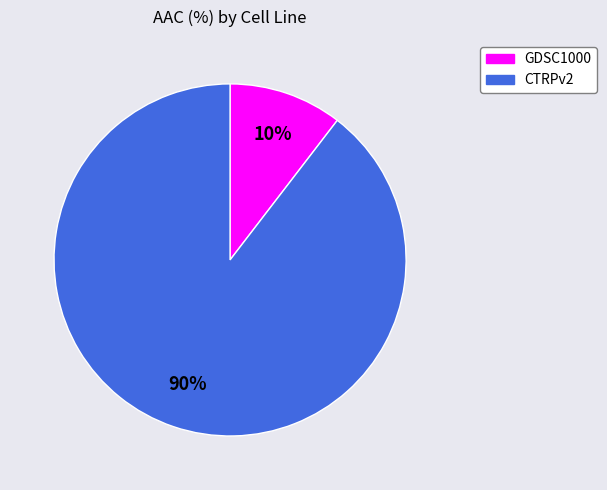

The GDSC1000 slice represents 20% of the pie. True or false?

False